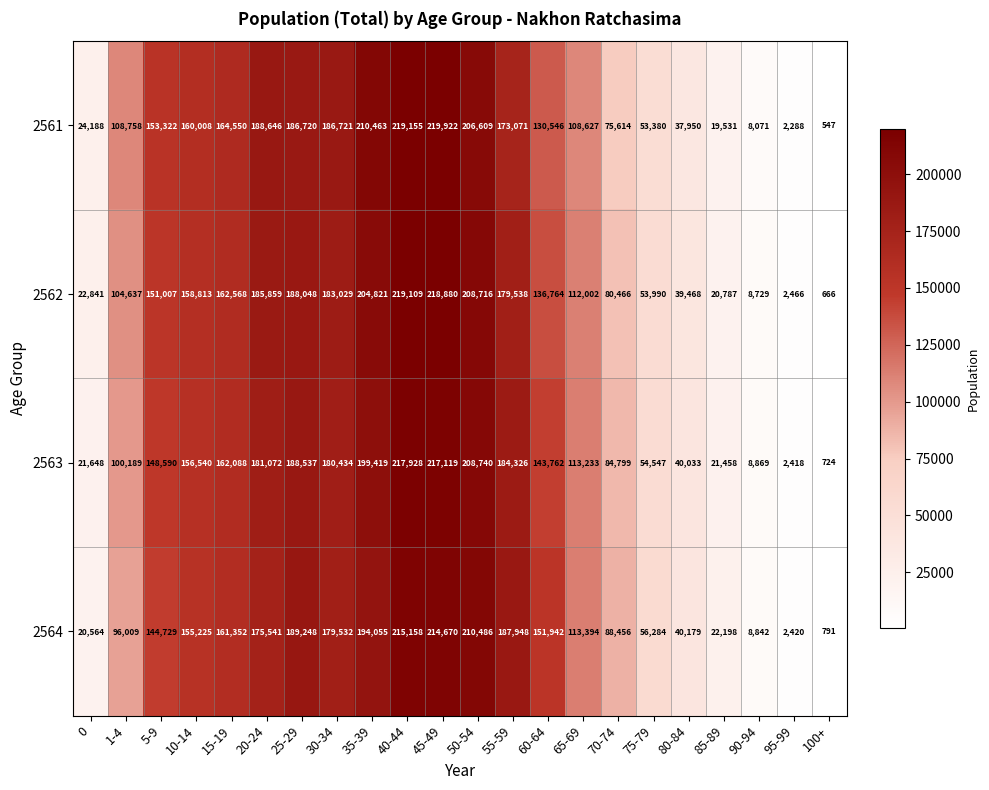

How many values in the 2562 series are below 151007?

11